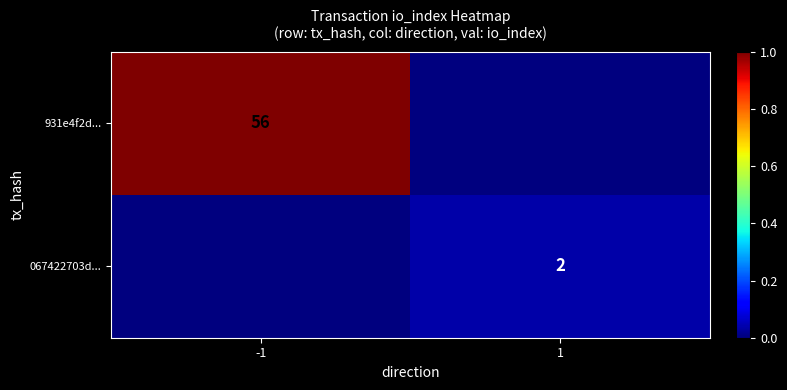

What is the total value across all series at -1?

1.0